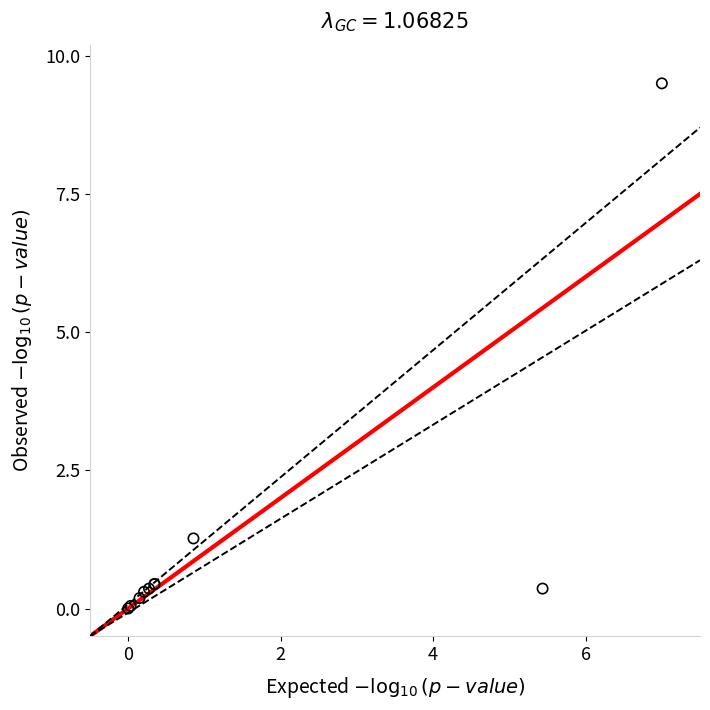

What Y value in the scatter plot is closest to 4?

1.3